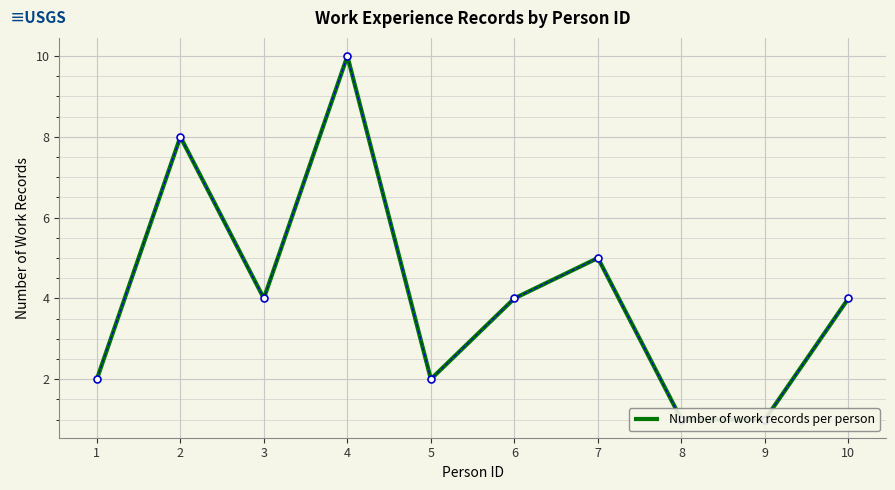

What is the change in value from 4 to 5?

-8